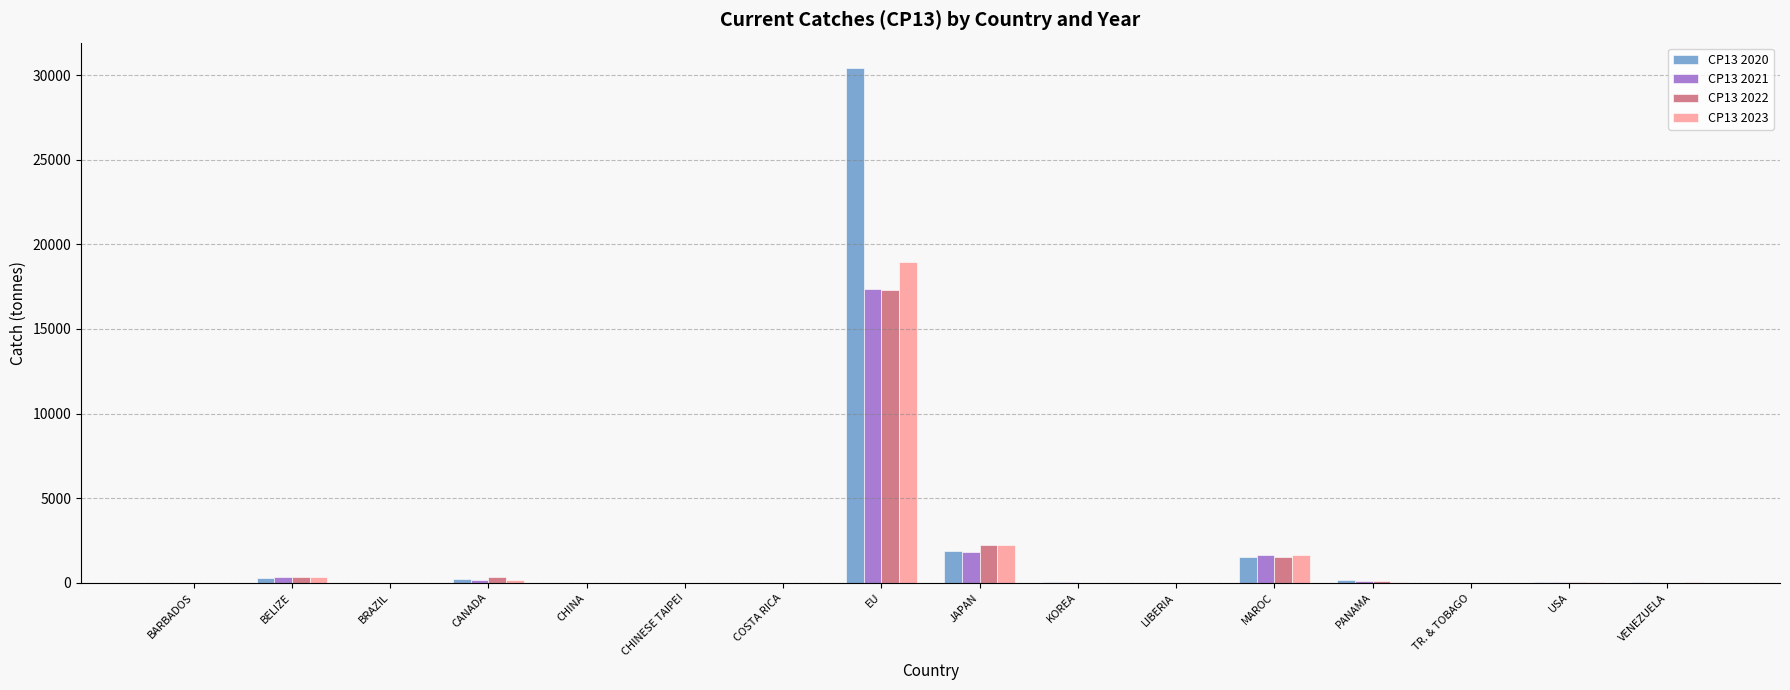

Which series changed the most between EU and MAROC?

CP13 2020